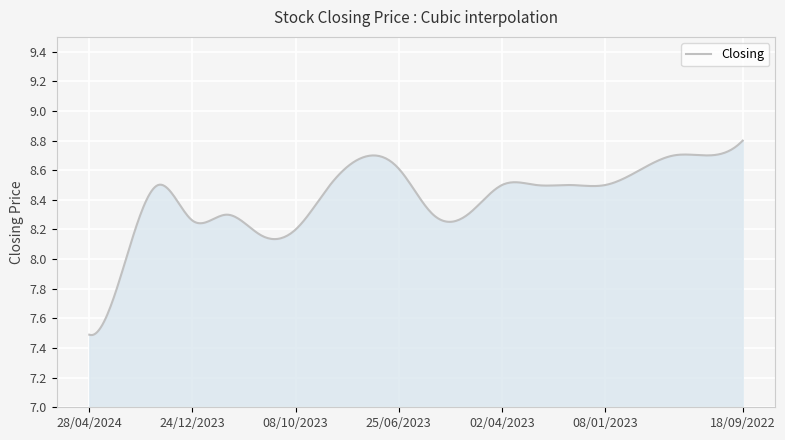

What is the difference between the maximum and minimum values?

1.3